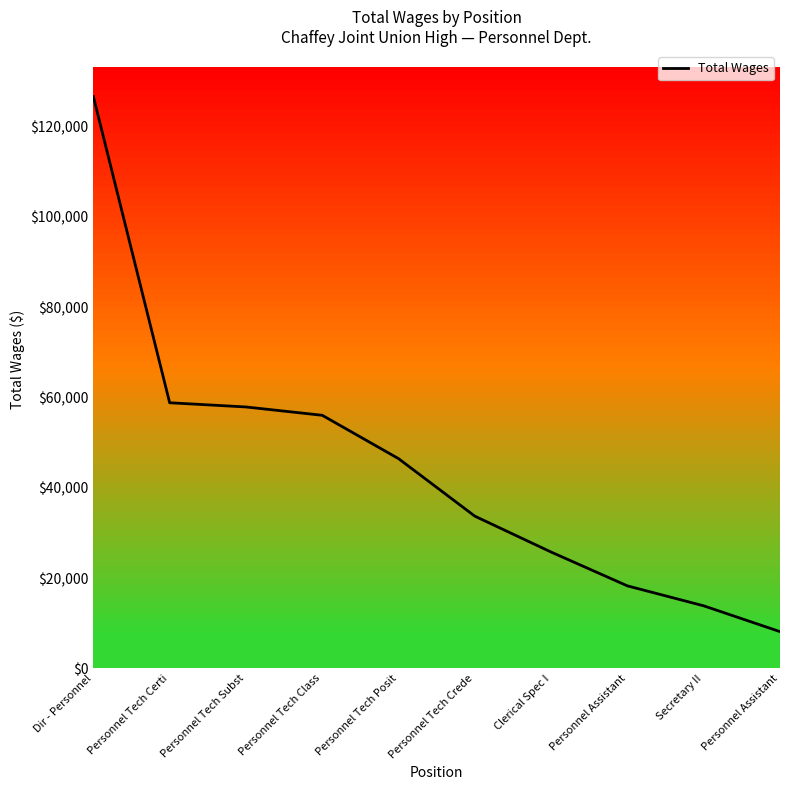

Is this an area chart (filled region under the line)?

No